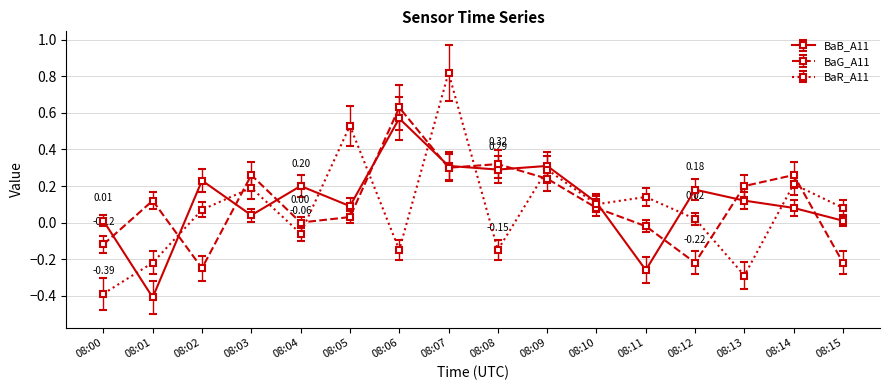

At which category does BaB_A11 reach its first local peak?

08:02